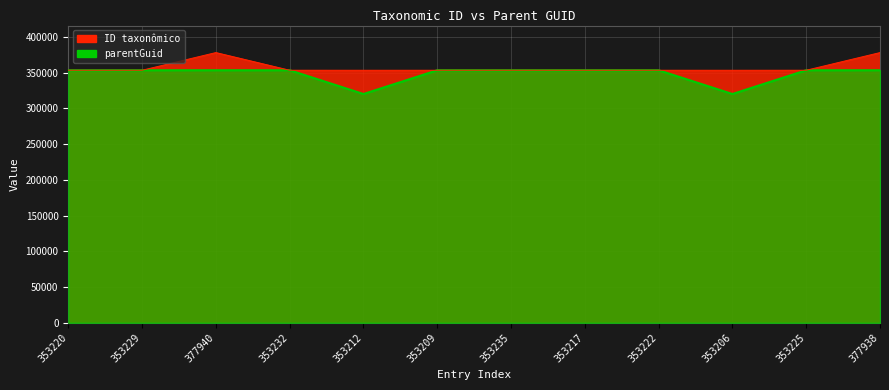

Reading left to right, extract all data points from this chart.

parentGuid (line): 353220=353212	353229=353212	377940=353212	353232=353212	353212=319970	353209=353206	353235=353212	353217=353212	353222=353212	353206=319970	353225=353212	377938=353212
ID taxonômico (line): 353220=353220	353229=353229	377940=377940	353232=353232	353212=353212	353209=353209	353235=353235	353217=353217	353222=353222	353206=353206	353225=353225	377938=377938